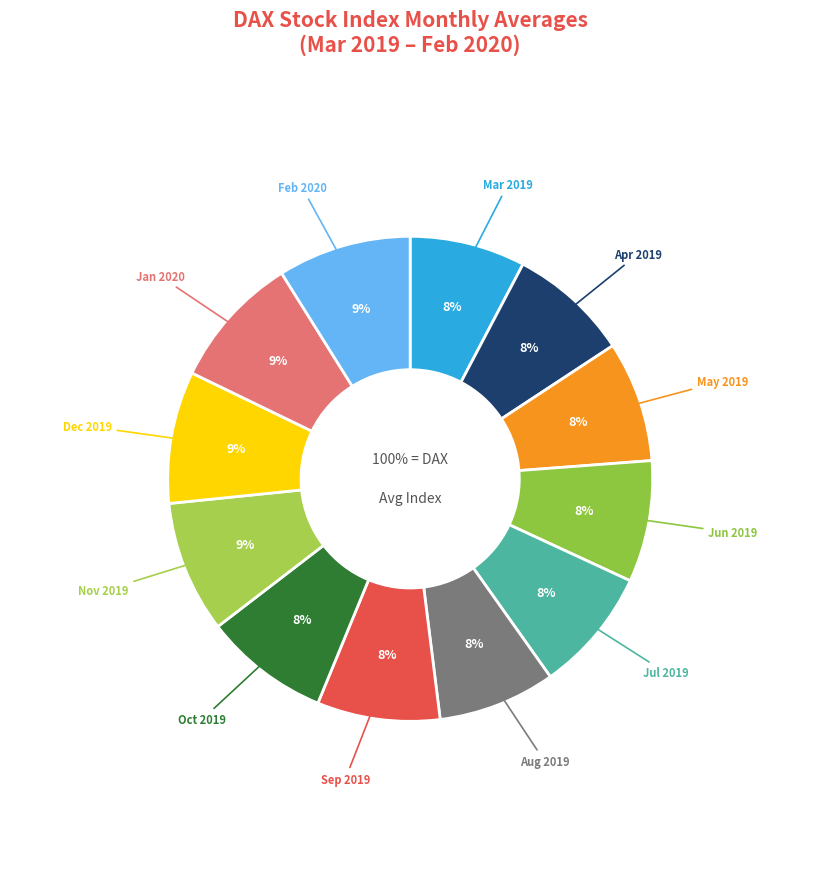

What is the total percentage of Apr 2019 and Jun 2019?

16.1%